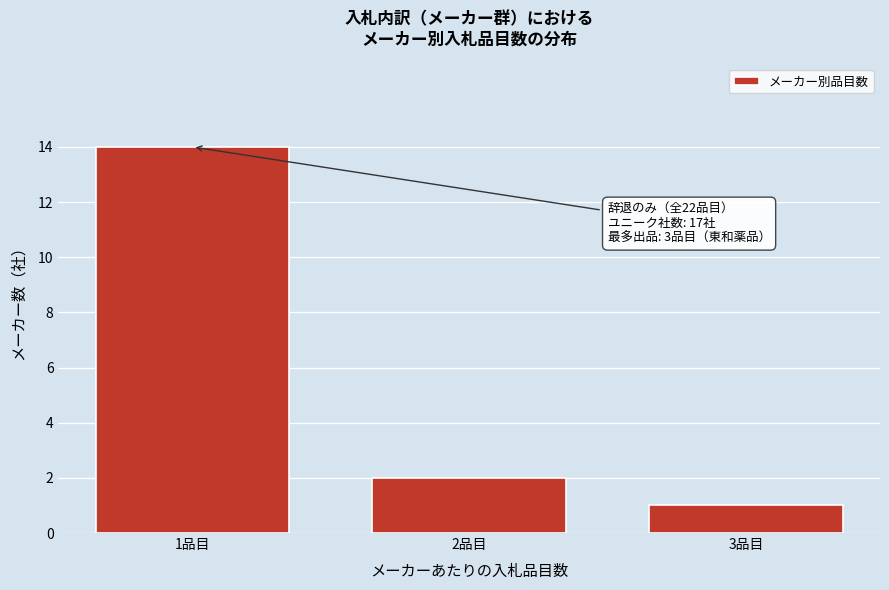

Reading left to right, what are all the values shown in this chart?

14	2	1